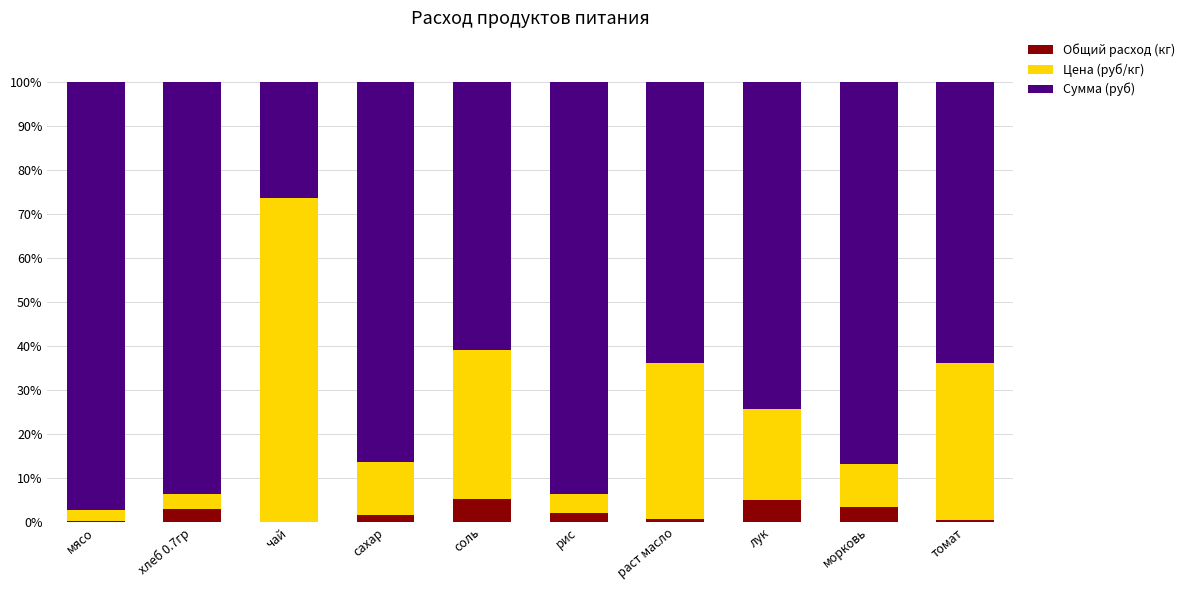

What is the sum of all Общий расход (кг) values?

21.3